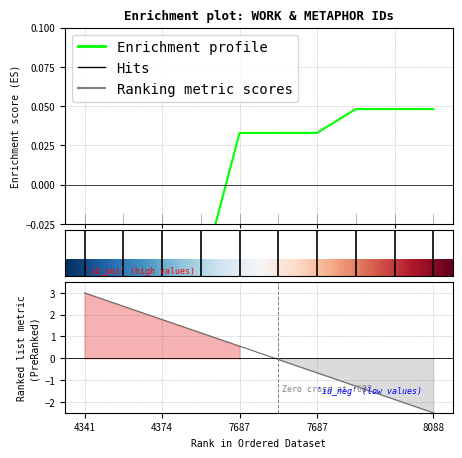

Which category has the highest value across all series?

8088